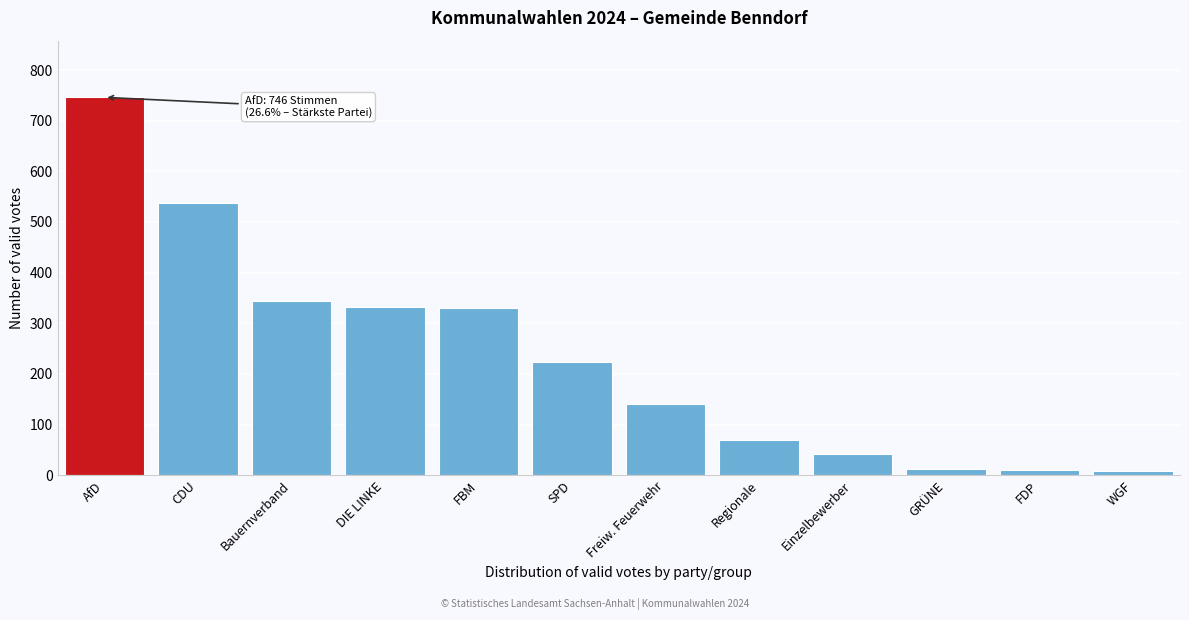

What is the greatest value displayed?

746